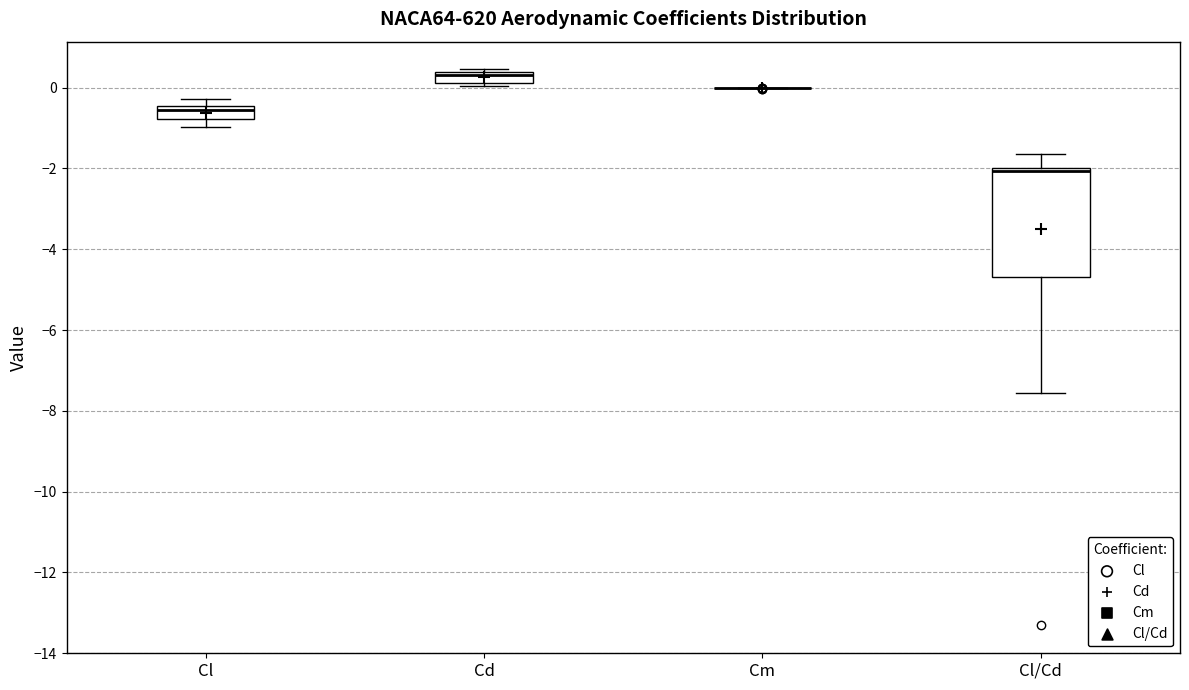

Which box is the tallest, from its lower edge to its upper edge?

Cl/Cd